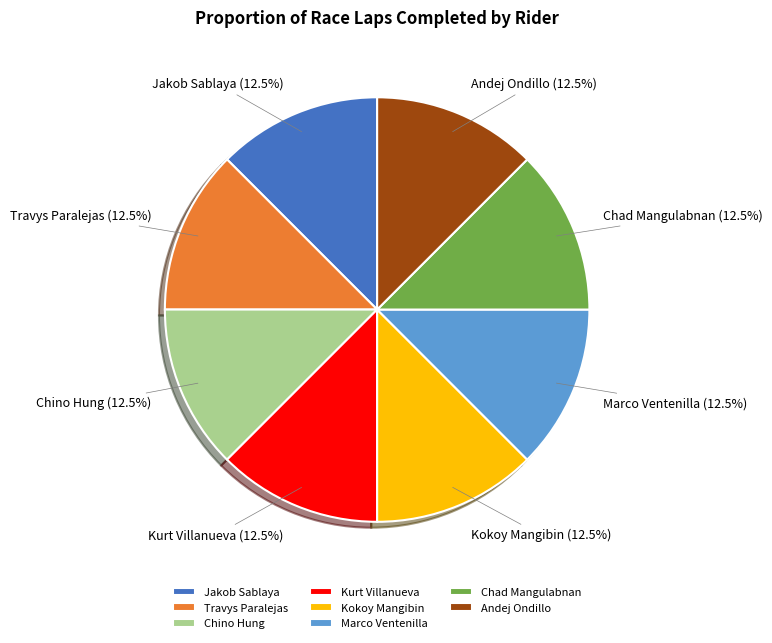

Combined, do Jakob Sablaya and Marco Ventenilla account for over 50%?

No